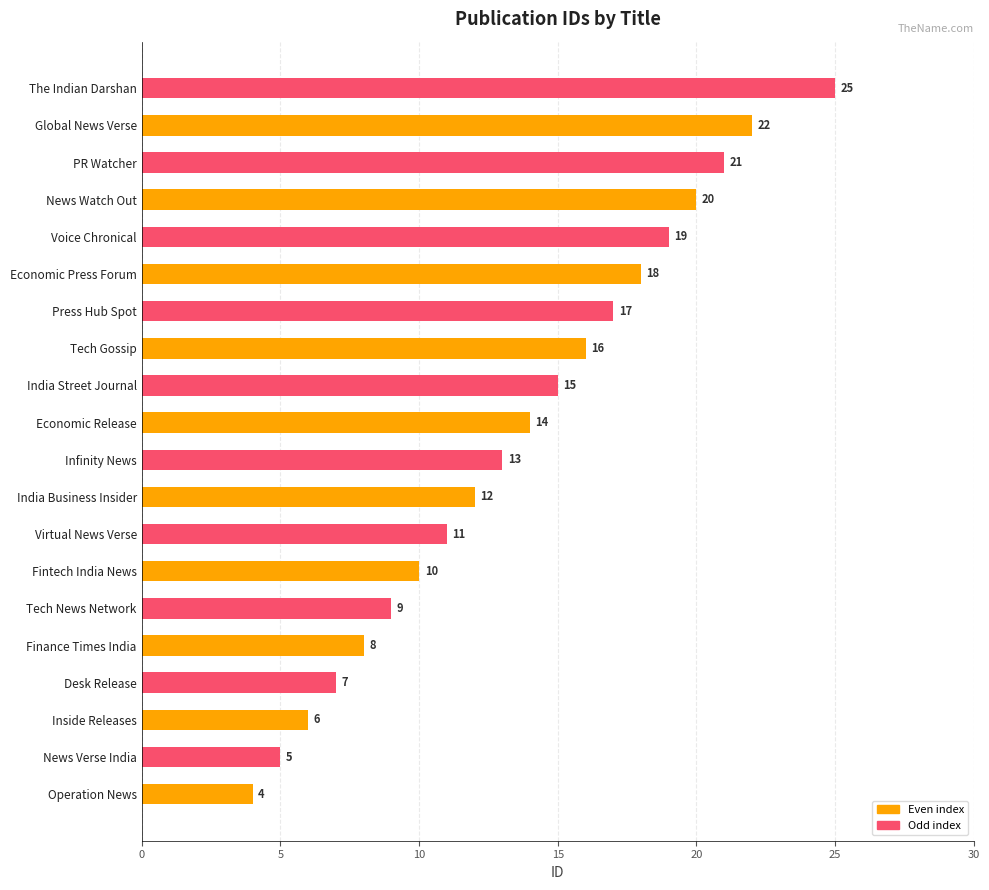

What is the approximate value at Virtual News Verse, to the nearest 10?

10